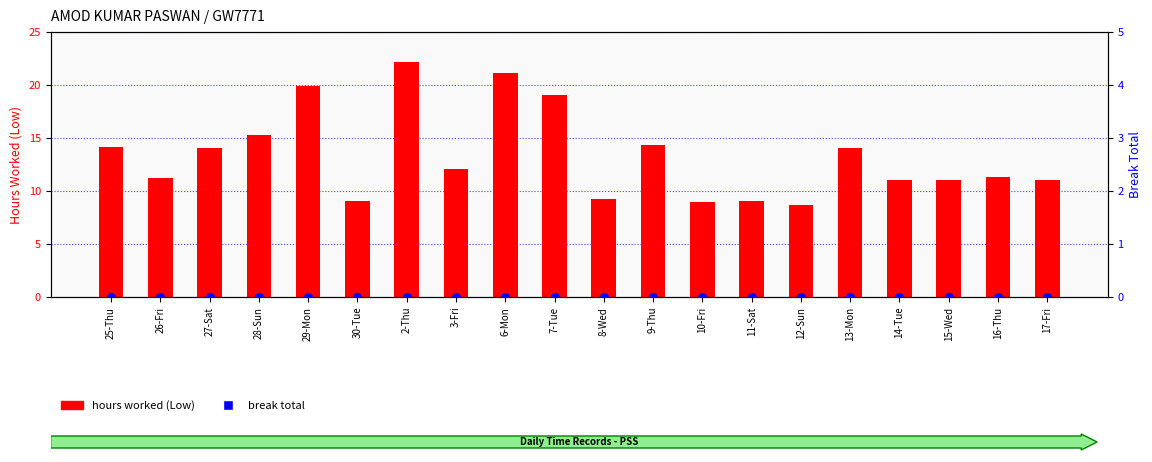

What are all the series names shown in the legend?

hours worked (Low), break total